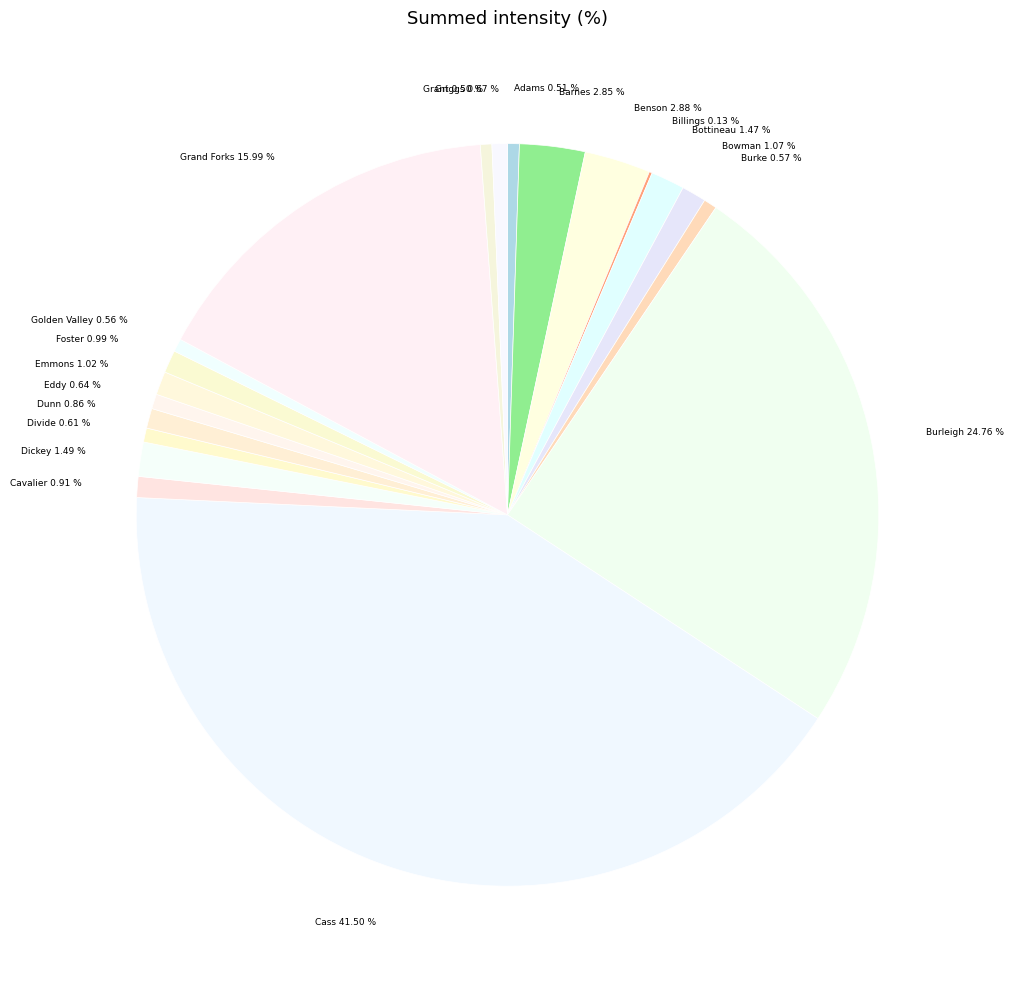

To the nearest percent, what is the average slice percentage?

5%